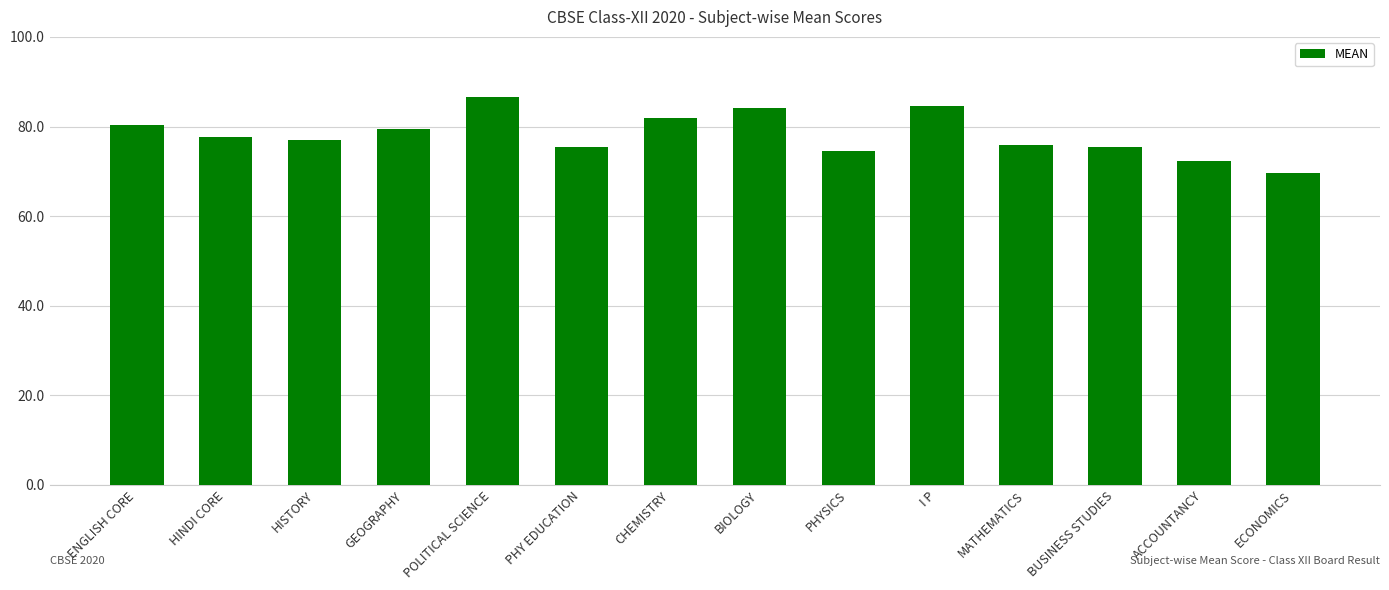

Which has a higher value, CHEMISTRY or HISTORY?

CHEMISTRY